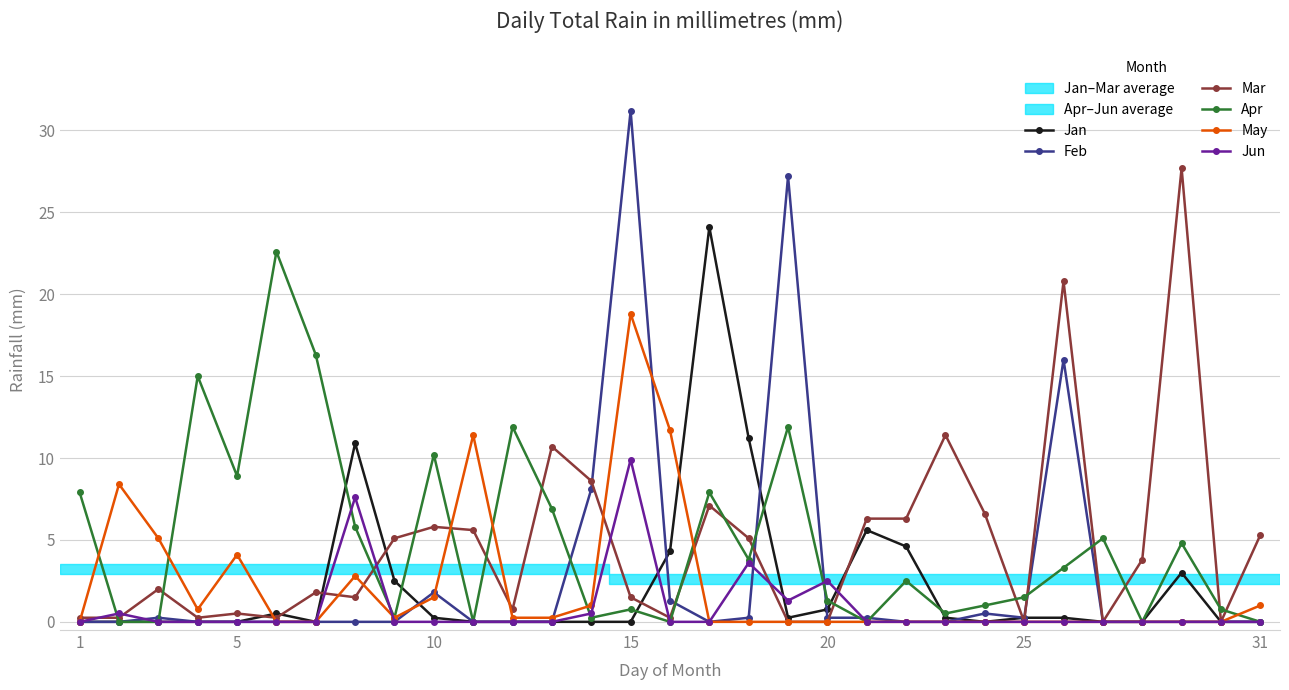

Which series has the widest spread of values?

Feb